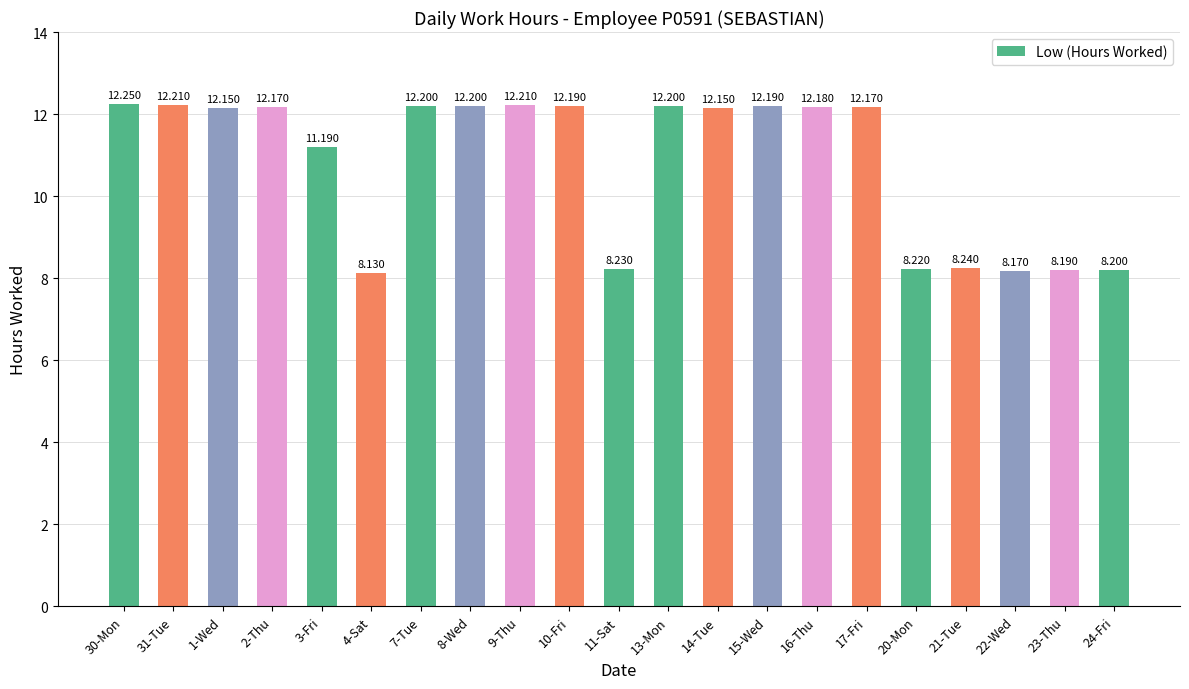

List the labels in order of value, largest first.

30-Mon, 31-Tue, 9-Thu, 7-Tue, 8-Wed, 13-Mon, 10-Fri, 15-Wed, 16-Thu, 2-Thu, 17-Fri, 1-Wed, 14-Tue, 3-Fri, 21-Tue, 11-Sat, 20-Mon, 24-Fri, 23-Thu, 22-Wed, 4-Sat